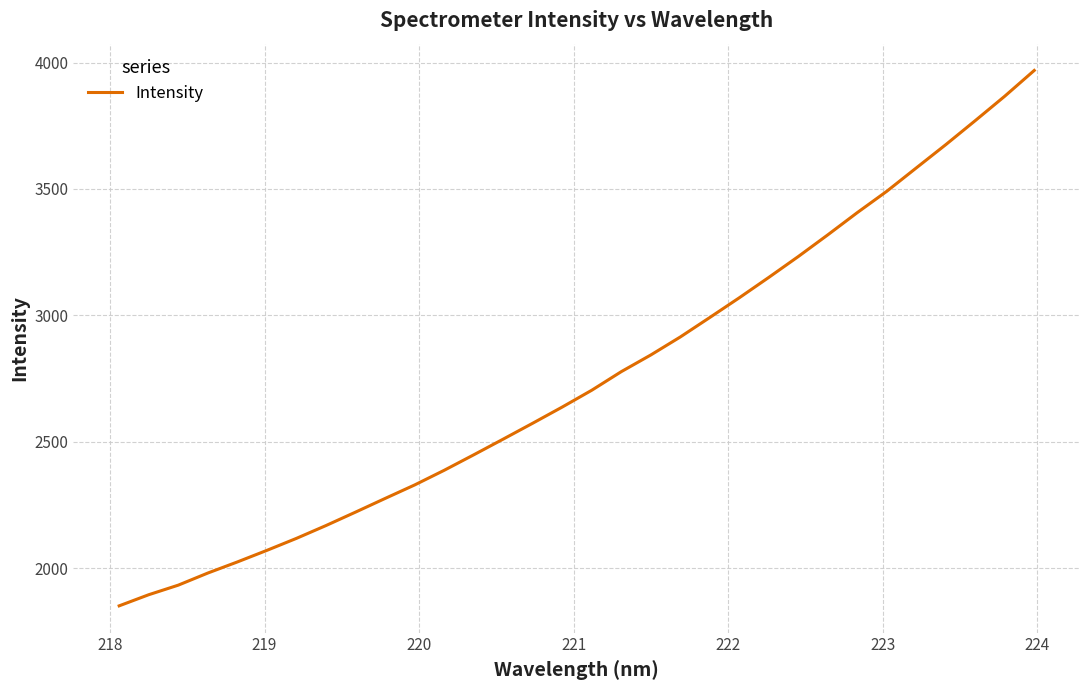

What is the average value?

2755.6